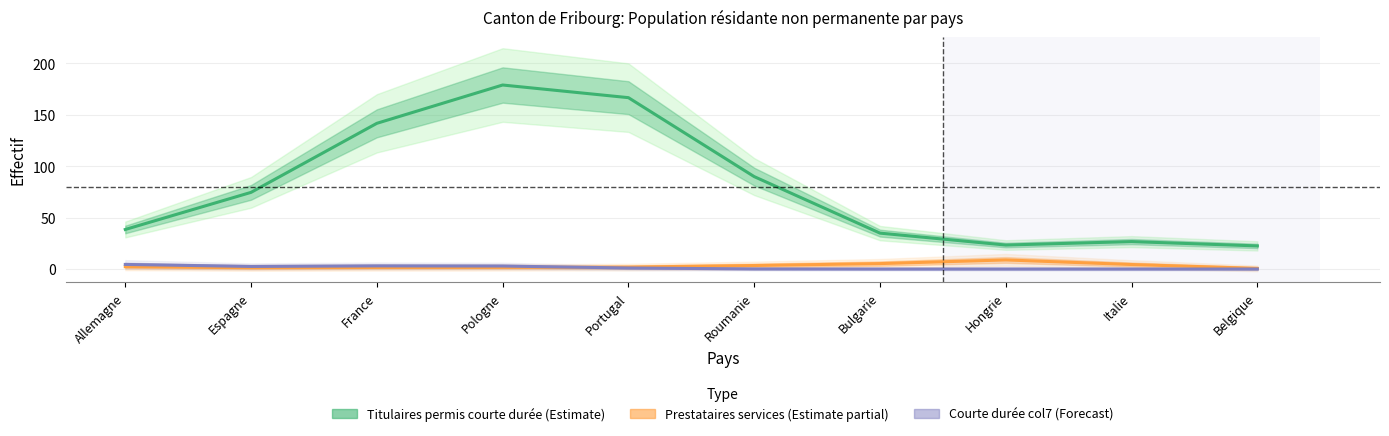

Between Pologne and Hongrie, which is larger?

Pologne